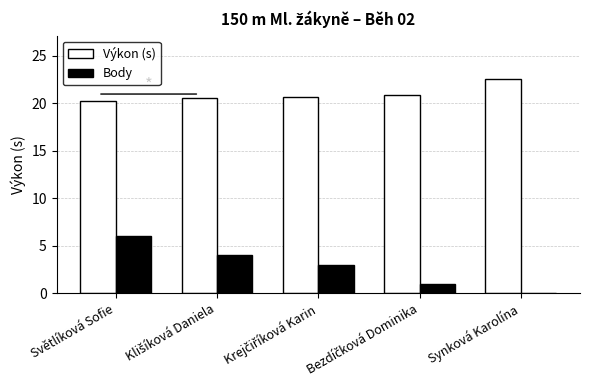

Is it true that Body equals 8.8 at Světlíková Sofie?

False